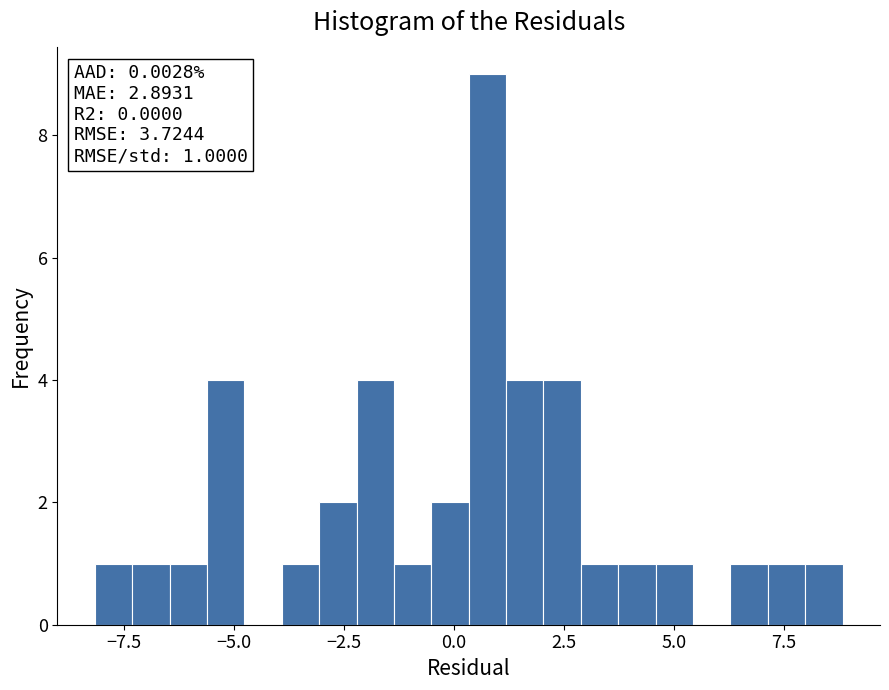

Around what value on the x-axis is the tallest bar? Give the approximate position of its centre, as read against the axis.

1.0